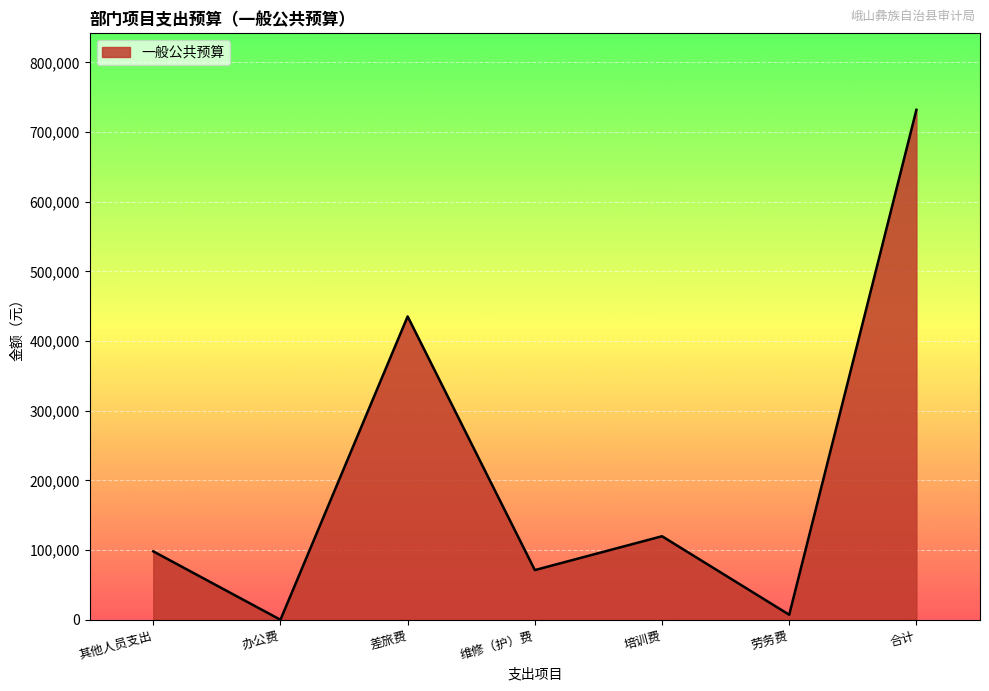

Reading left to right, list all the values displayed in this chart.

98200	0	435400	71300	119900	7200	732000